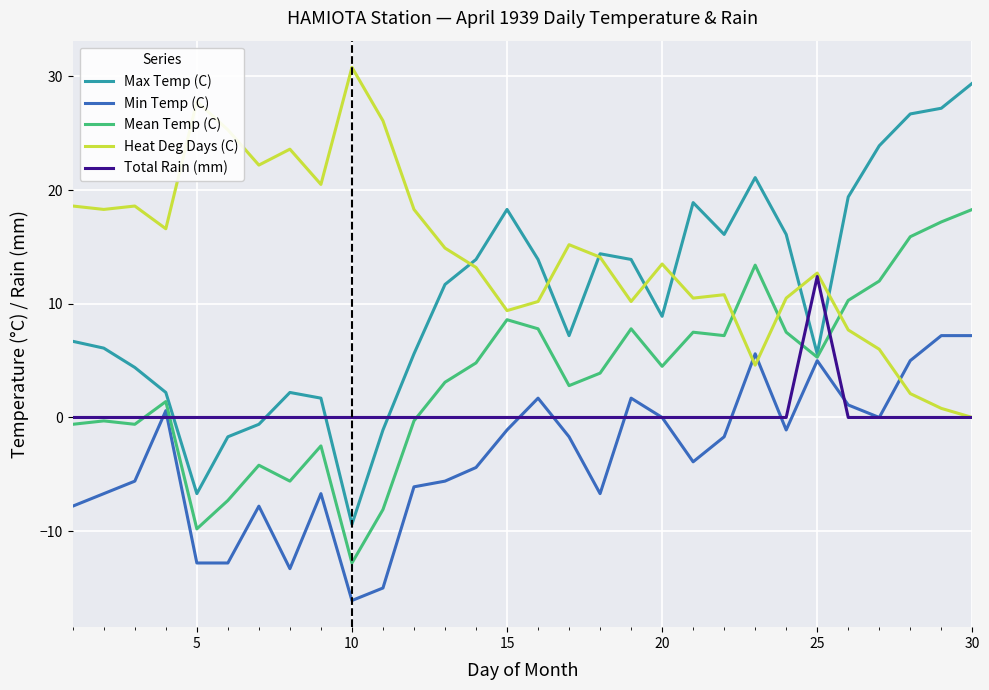

Reading left to right, transcribe all the data shown in this chart.

Max Temp (C): 6.7	6.1	4.4	2.2	-6.7	-1.7	-0.6	2.2	1.7	-9.4	-1.1	5.6	11.7	13.9	18.3	13.9	7.2	14.4	13.9	8.9	18.9	16.1	21.1	16.1	5.6	19.4	23.9	26.7	27.2	29.4
Min Temp (C): -7.8	-6.7	-5.6	0.6	-12.8	-12.8	-7.8	-13.3	-6.7	-16.1	-15.0	-6.1	-5.6	-4.4	-1.1	1.7	-1.7	-6.7	1.7	0.0	-3.9	-1.7	5.6	-1.1	5.0	1.1	0.0	5.0	7.2	7.2
Mean Temp (C): -0.6	-0.3	-0.6	1.4	-9.8	-7.3	-4.2	-5.6	-2.5	-12.8	-8.1	-0.3	3.1	4.8	8.6	7.8	2.8	3.9	7.8	4.5	7.5	7.2	13.4	7.5	5.3	10.3	12.0	15.9	17.2	18.3
Heat Deg Days (C): 18.6	18.3	18.6	16.6	27.8	25.3	22.2	23.6	20.5	30.8	26.1	18.3	14.9	13.2	9.4	10.2	15.2	14.1	10.2	13.5	10.5	10.8	4.6	10.5	12.7	7.7	6.0	2.1	0.8	0.0
Total Rain (mm): 0.0	0.0	0.0	0.0	0.0	0.0	0.0	0.0	0.0	0.0	0.0	0.0	0.0	0.0	0.0	0.0	0.0	0.0	0.0	0.0	0.0	0.0	0.0	0.0	12.4	0.0	0.0	0.0	0.0	0.0